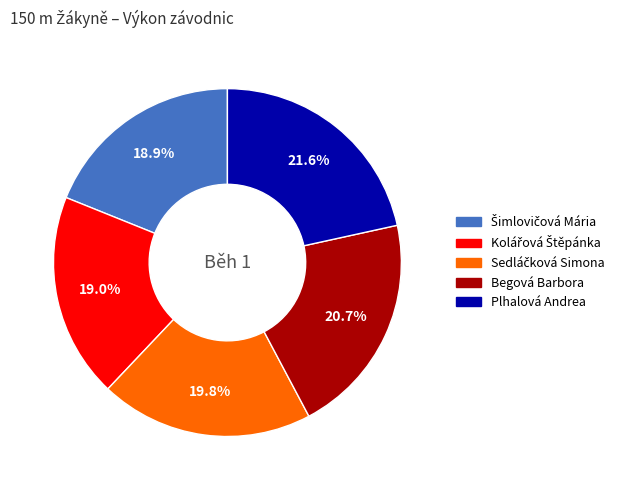

Which category has the biggest portion of the pie?

Plhalová Andrea